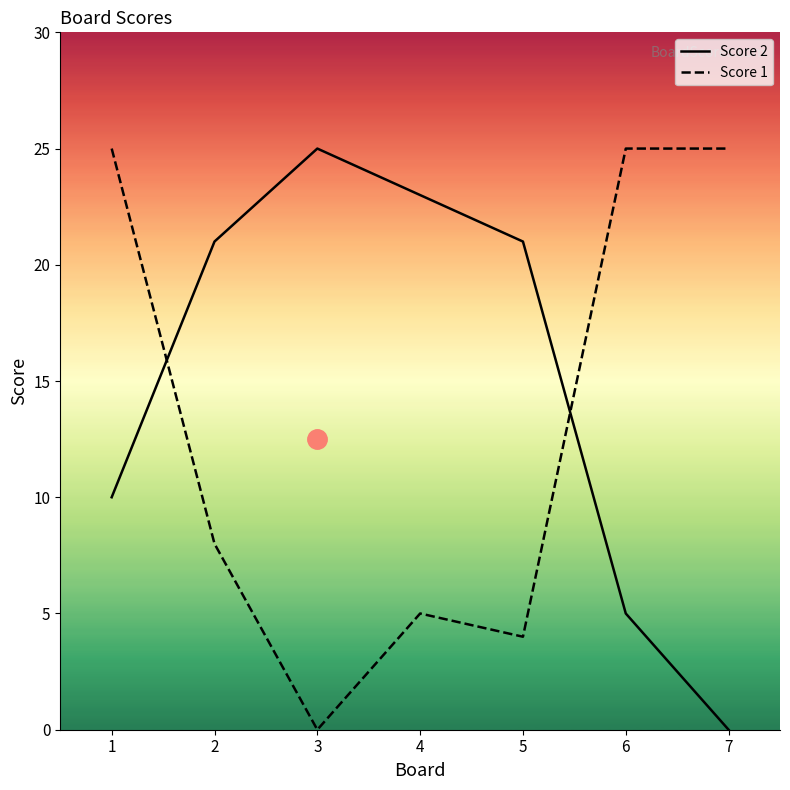

Is it true that Score 1 equals 15 at 1?

False